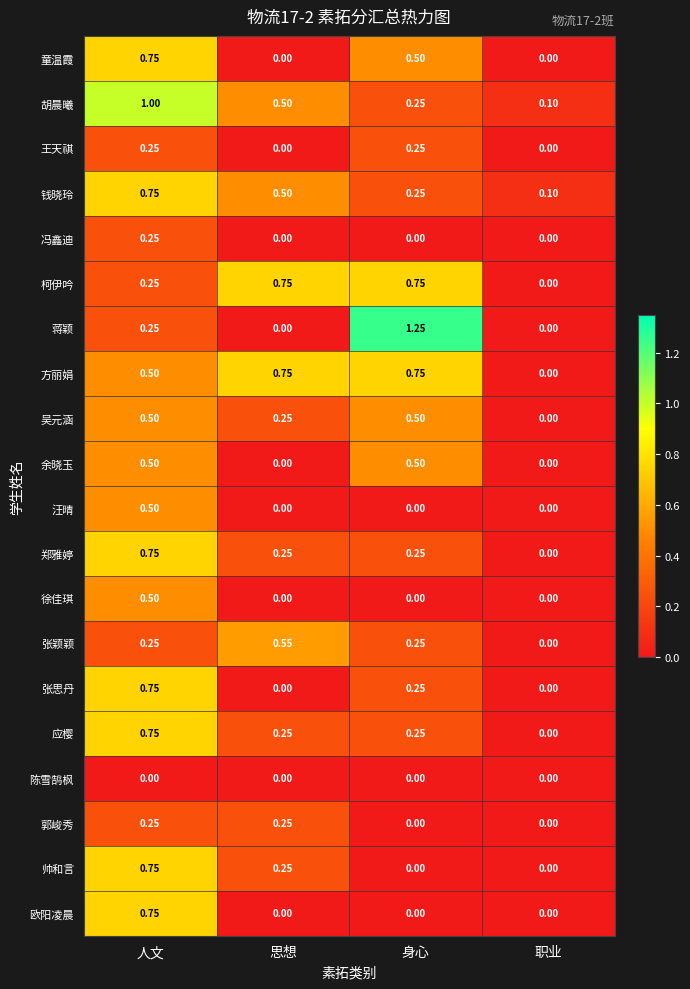

Which label corresponds to the largest value in the chart?

身心